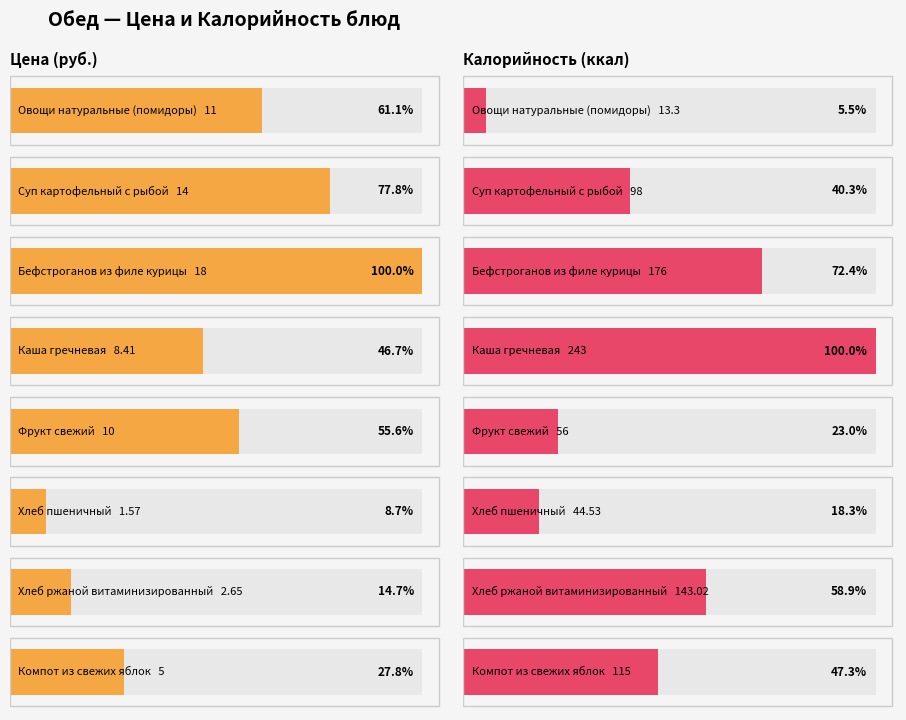

How many categories are shown in the chart?

8